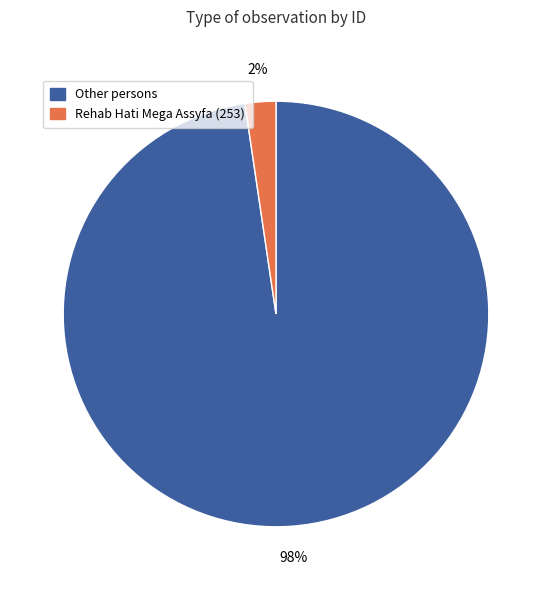

Which has a higher value, Other persons or Rehab Hati Mega Assyfa (253)?

Other persons